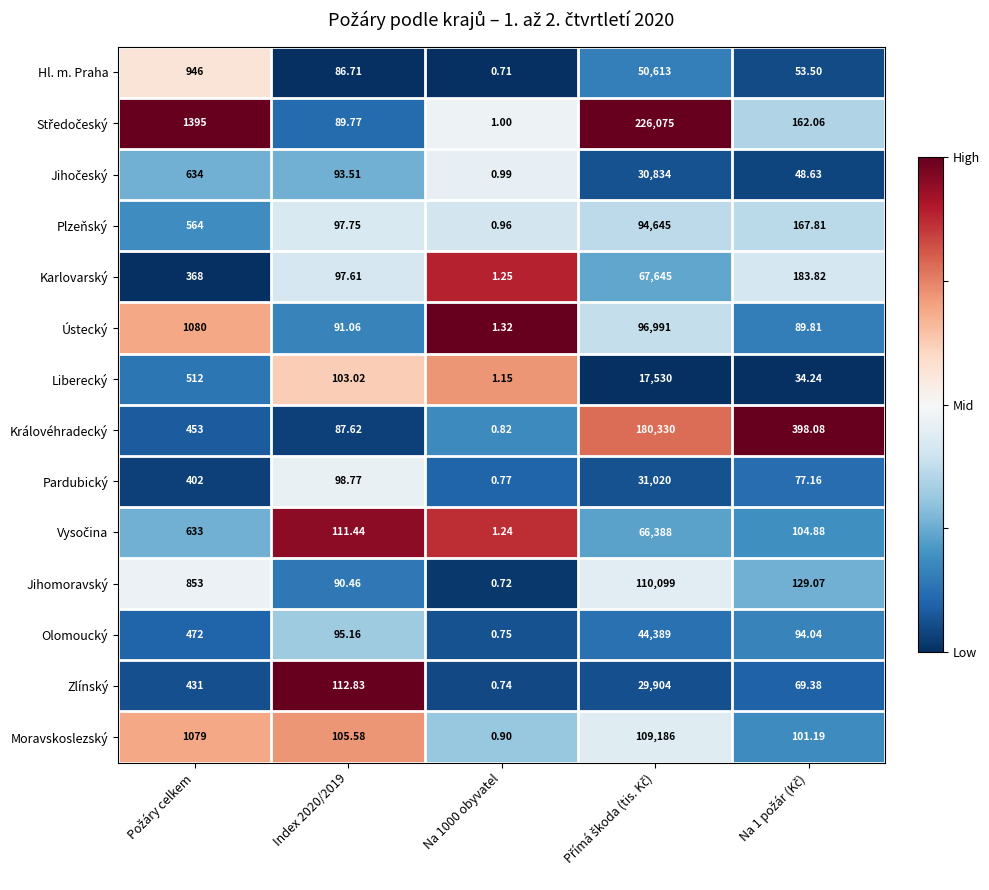

How many data points in Jihomoravský are above 129?

3